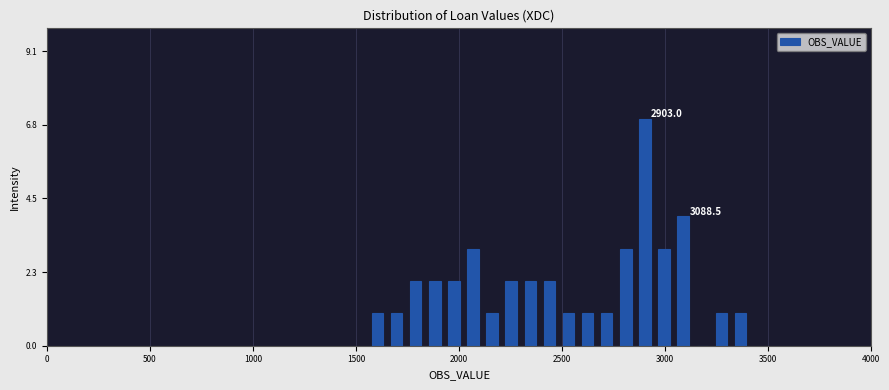

Around what value on the x-axis is the tallest bar? Give the approximate position of its centre, as read against the axis.

2900